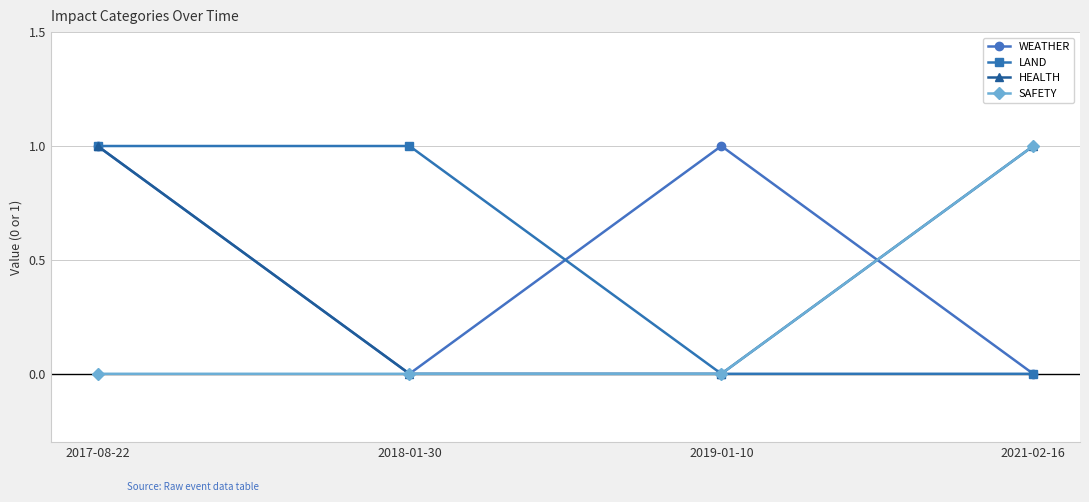

What is the label of the 2nd point from the right?

2019-01-10